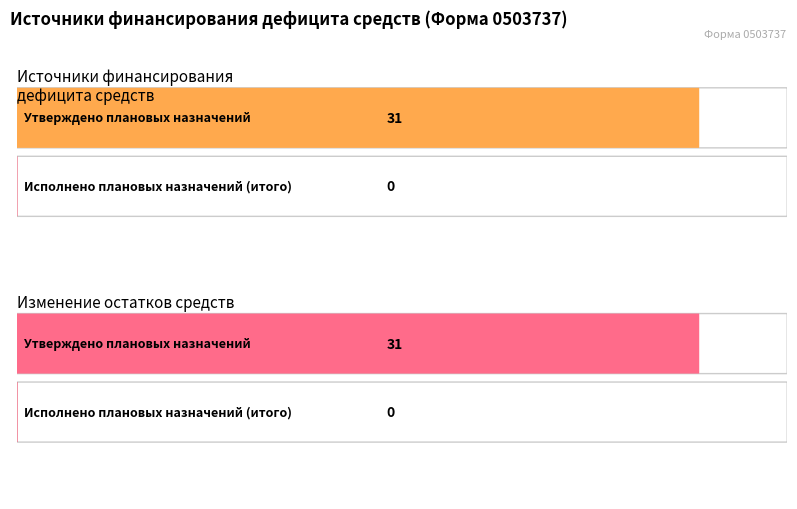

List the series in order of their overall mean, highest first.

Утверждено плановых назначений, Исполнено (итого)